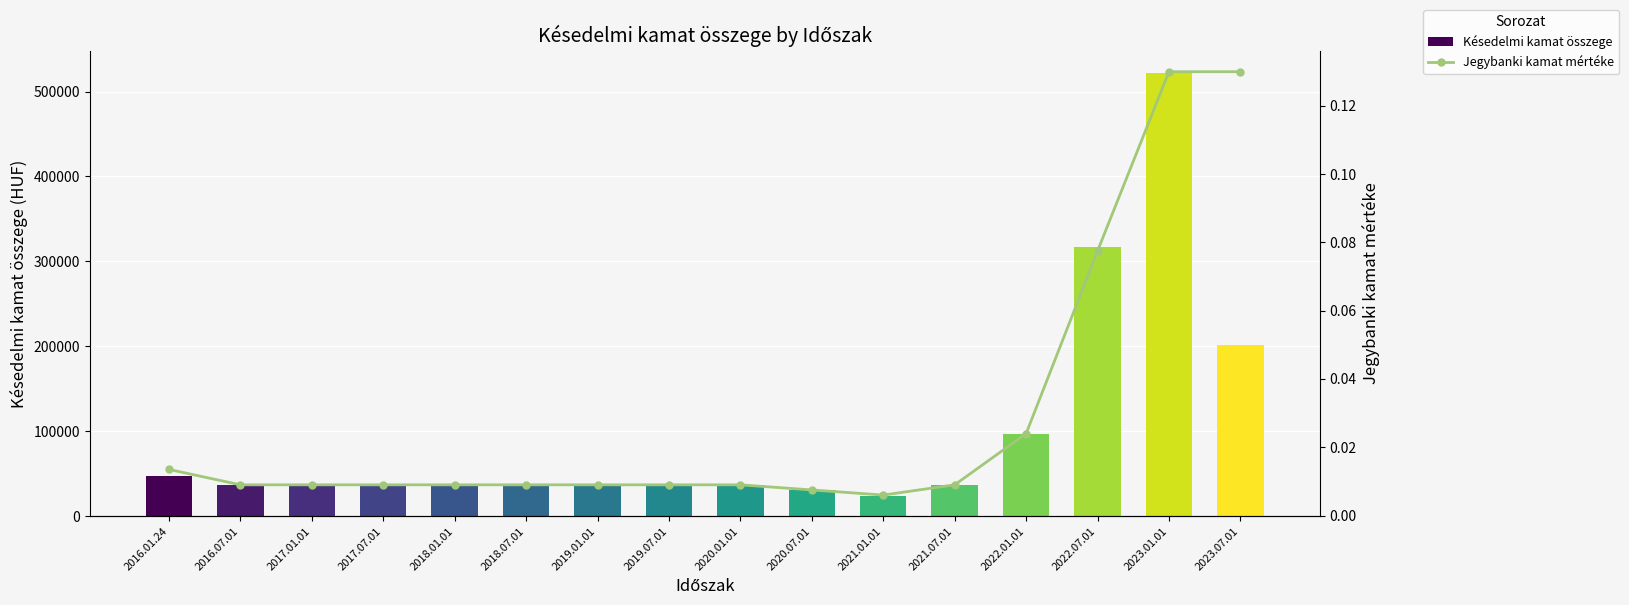

At which category is the sum across all series the highest?

2023.01.01